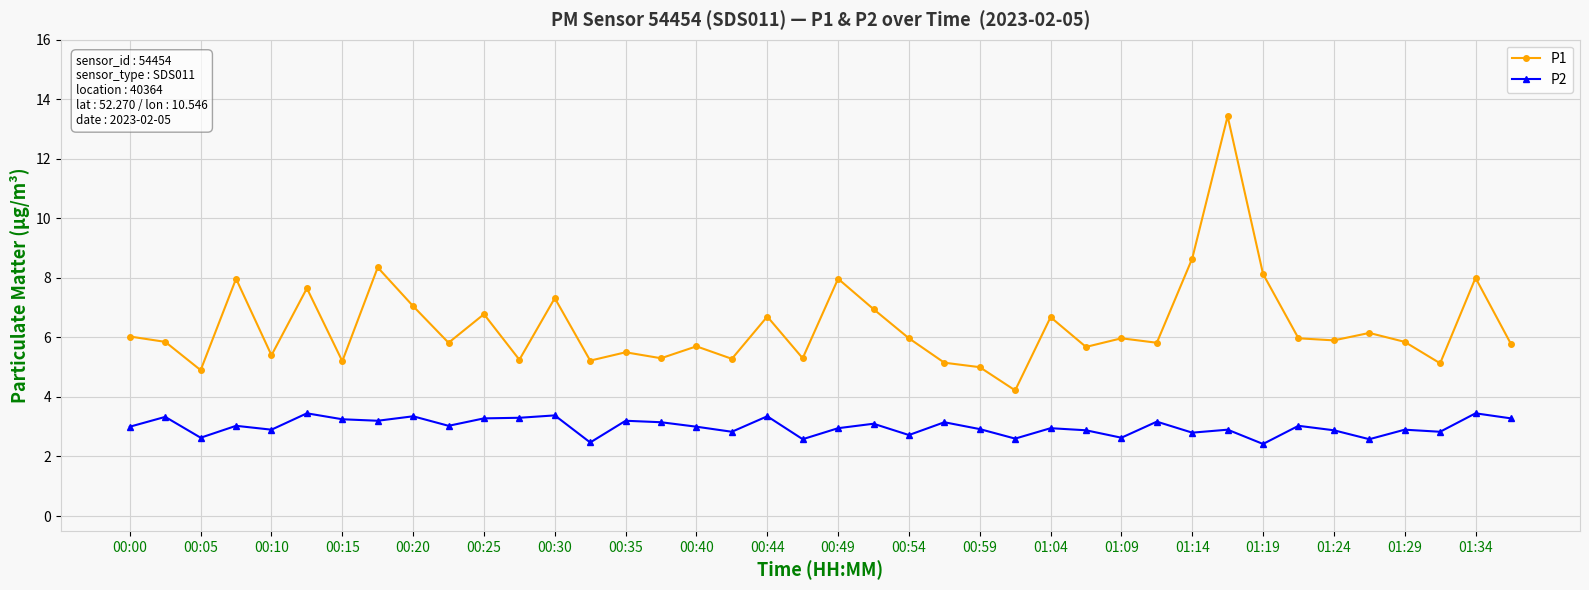

What is the minimum value for P2?

2.4